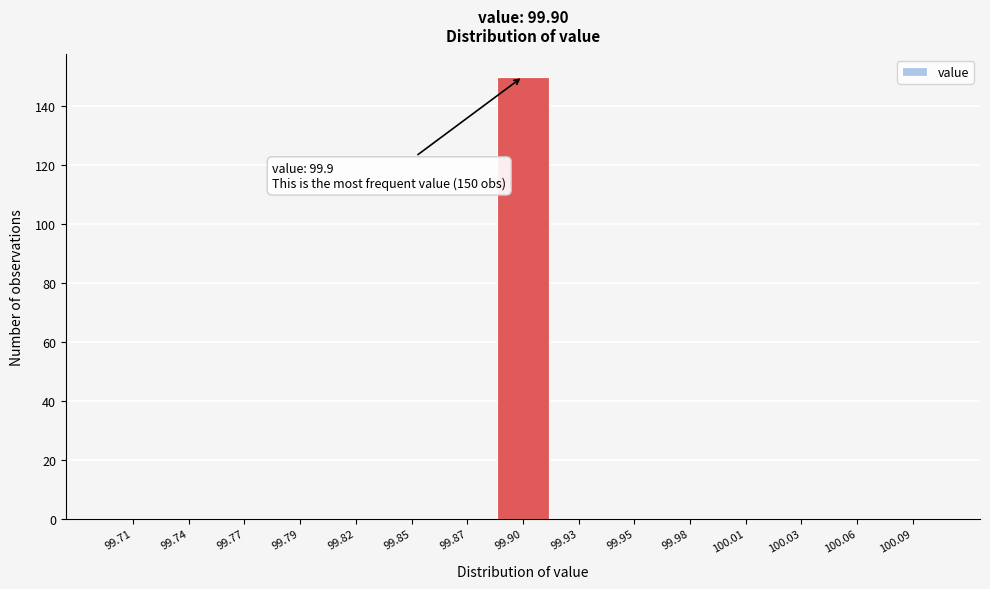

Over which range of the x-axis is the bar tallest?

99.885 to 99.915